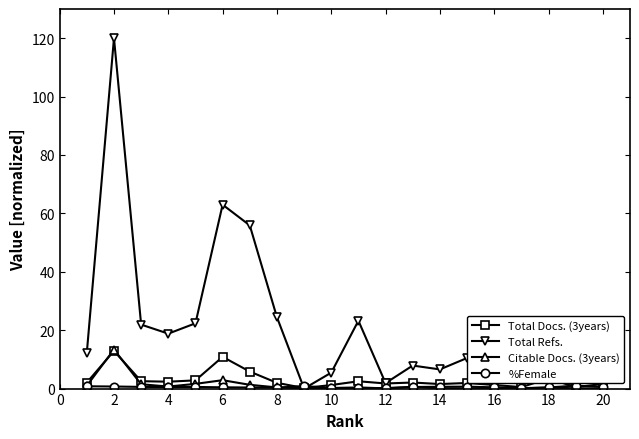

What is the value of the Total Docs. (3years) point at the 18th from the left?

3.4